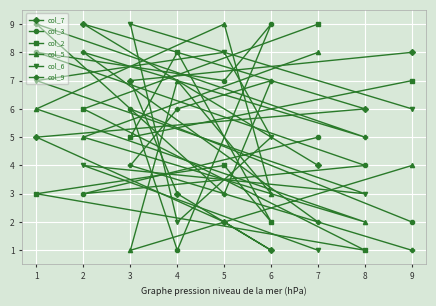

At which label does col_2 reach its peak?

7